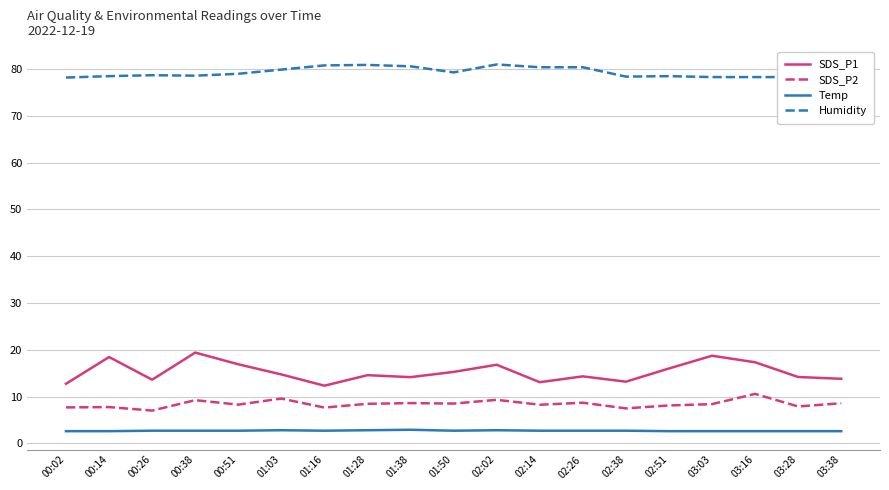

How many series are shown in this chart?

4